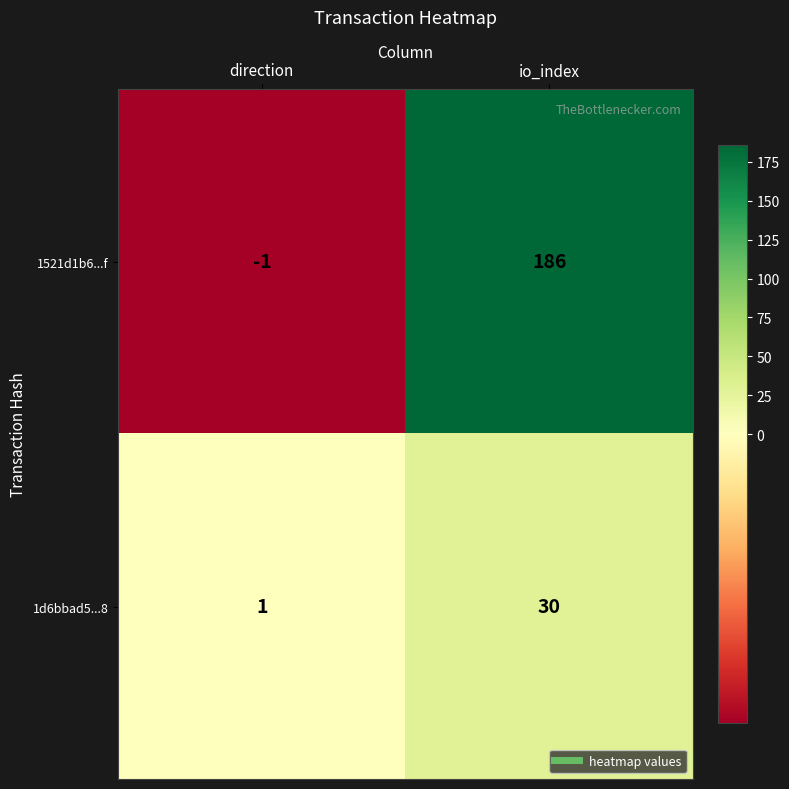

True or false: 1521d1b6...f has a value of 268 at io_index.

False